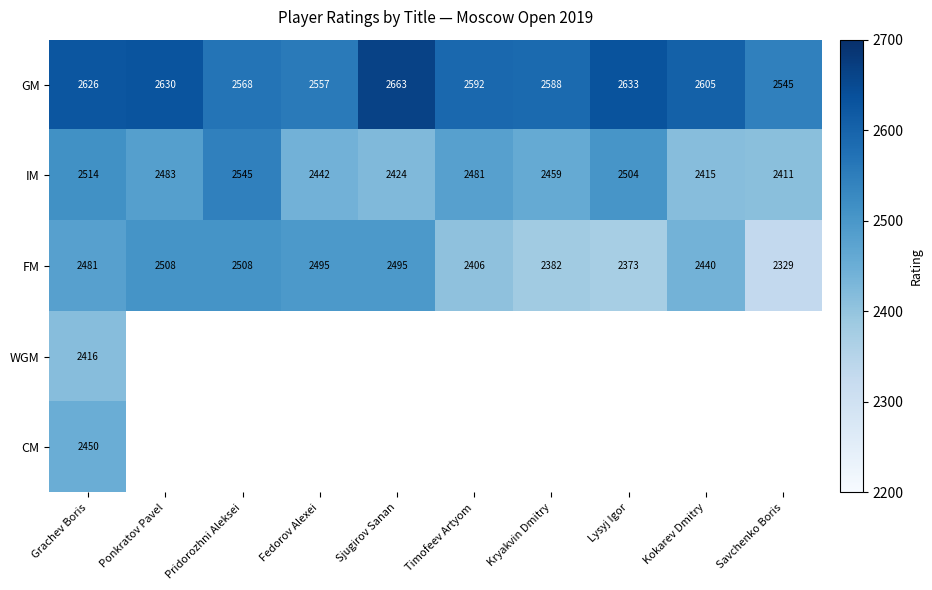

What is the minimum value for GM?

2545